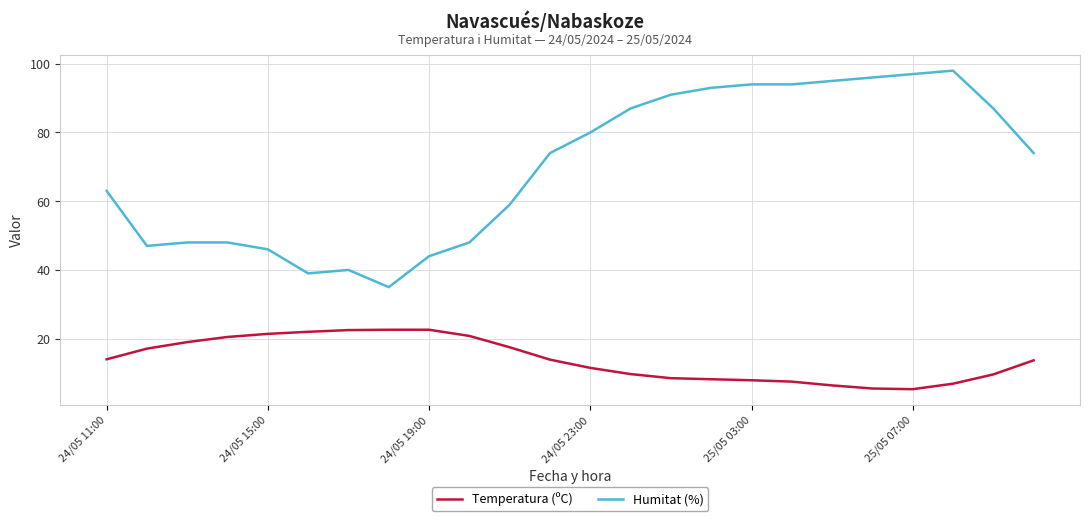

Which series has the largest range (max minus min)?

Humitat (%)